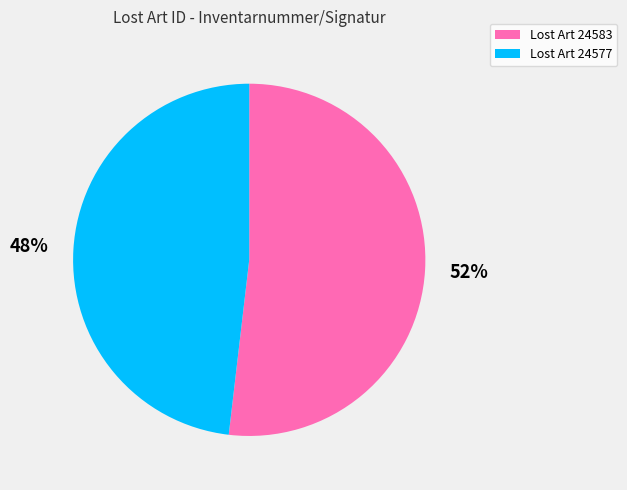

Is there any slice that represents more than half of the pie?

Yes